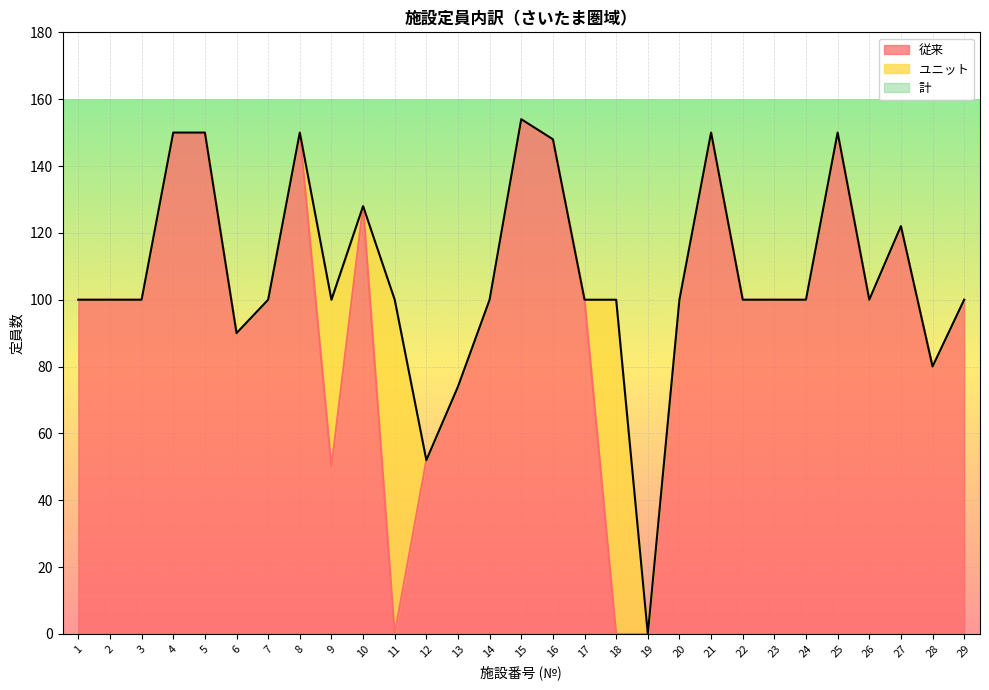

At how many categories does at least one series exceed 50?

28